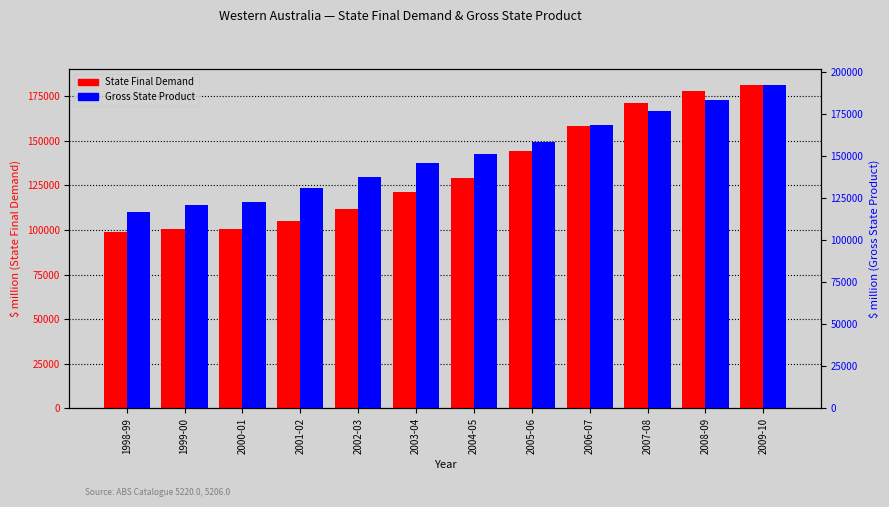

Is it true that Gross State Product equals 124222 at 2009-10?

False